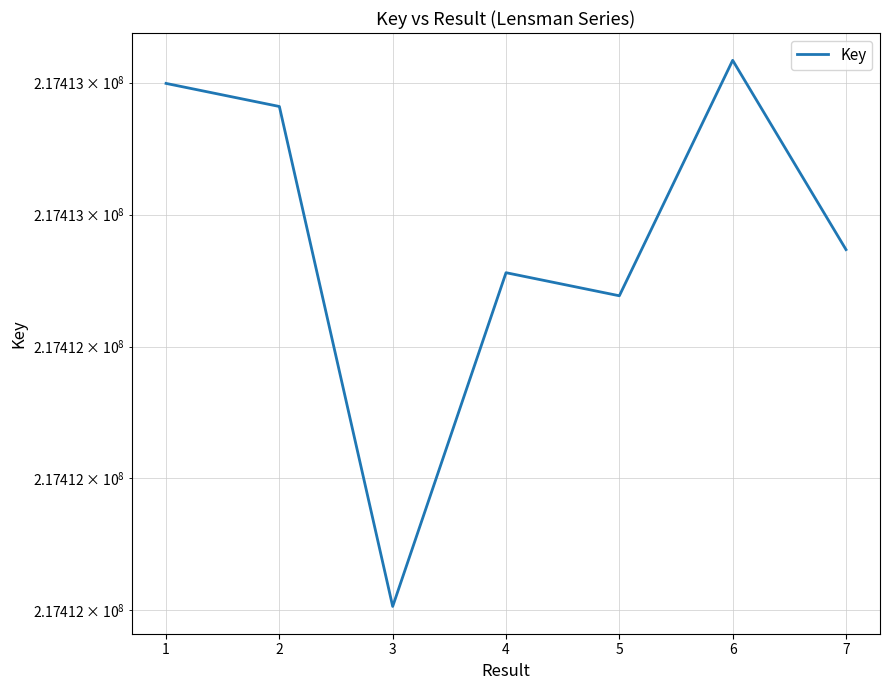

True or false: the data has more than 2 interior local peaks.

False